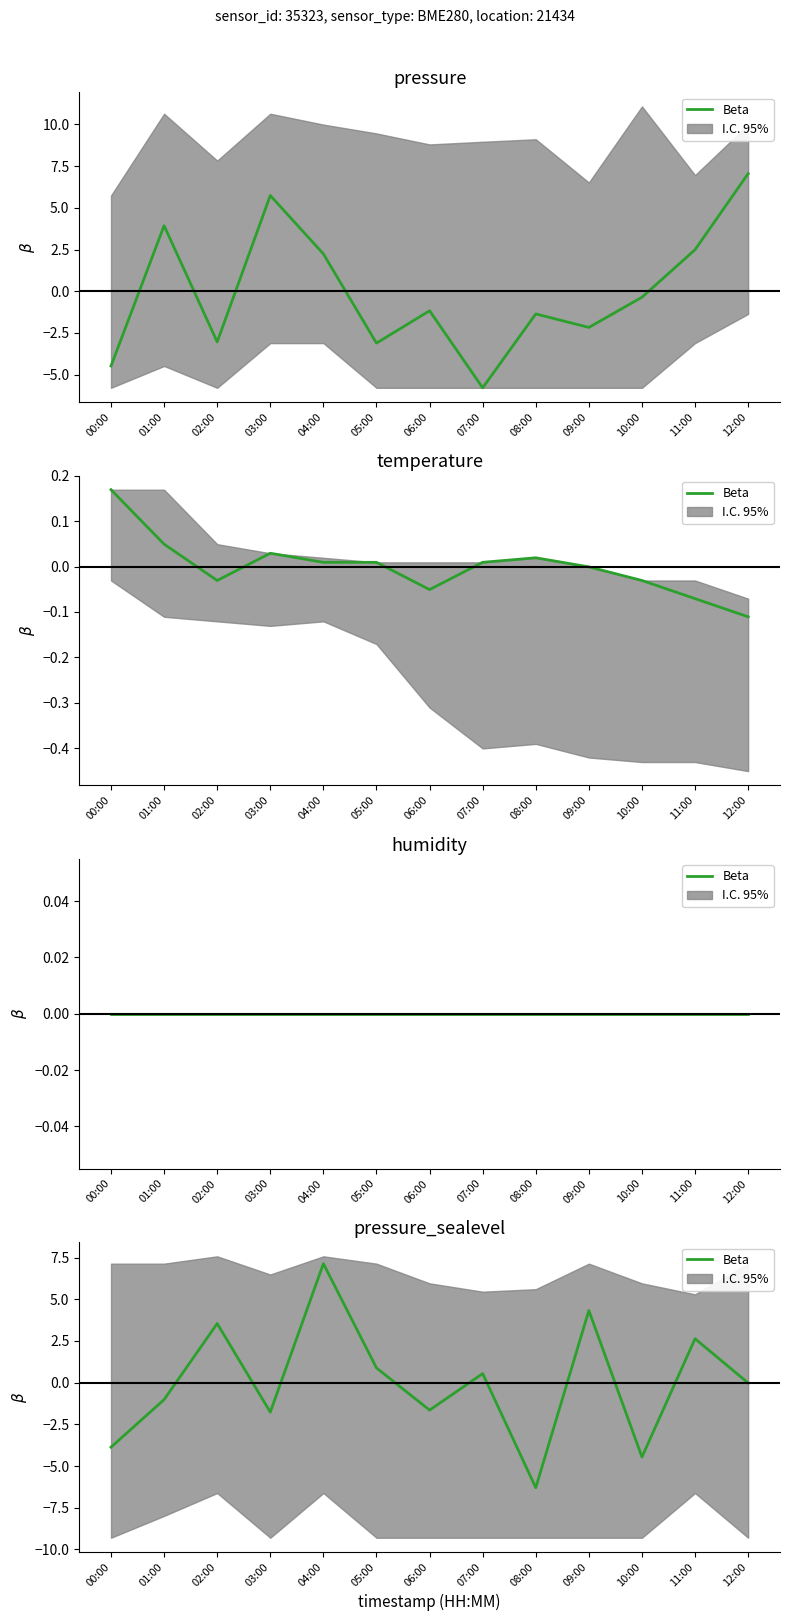

How many values are below zero?

7